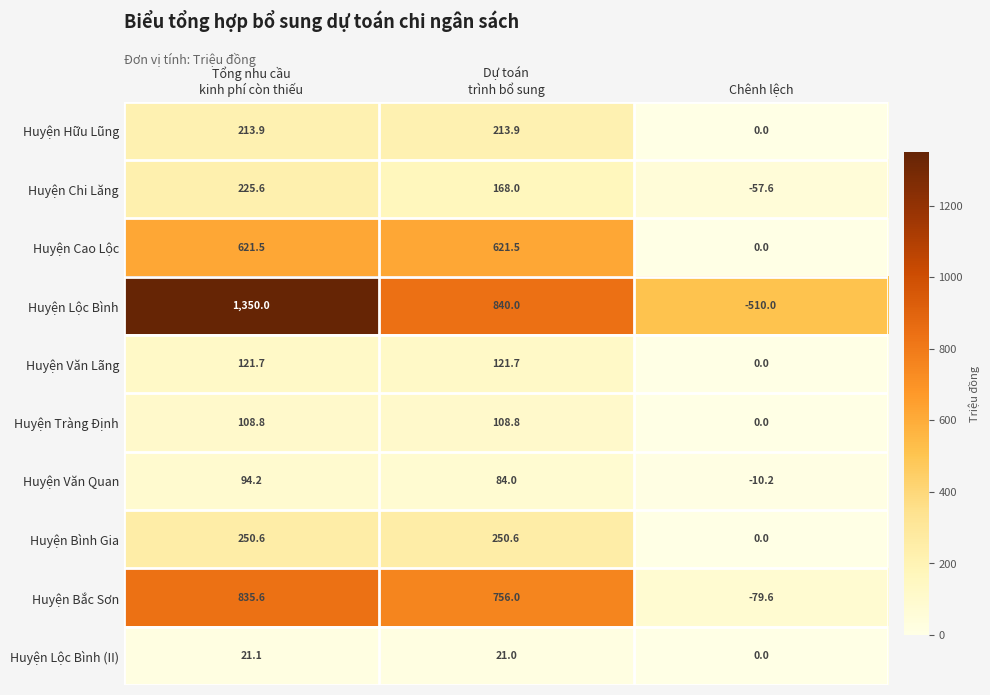

What is the maximum value for Huyện Bắc Sơn?

835.6